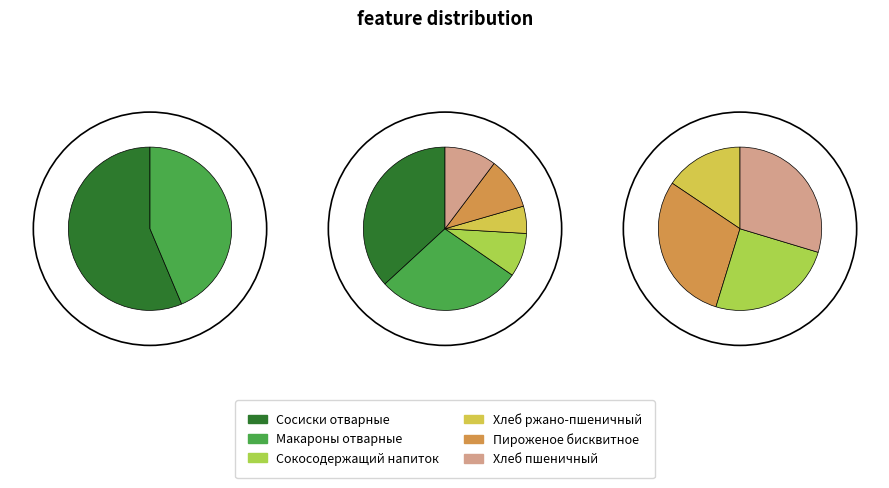

To the nearest percent, what is the combined percentage of Сокосодержащий напиток and Хлеб пшеничный?

19%